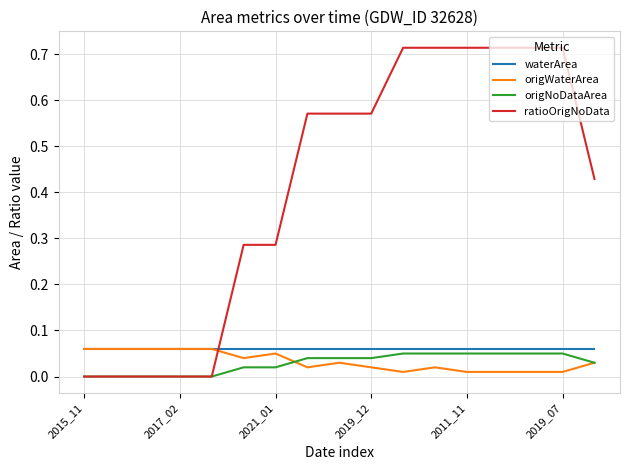

Which series ends up on top after the final intersection of waterArea and ratioOrigNoData?

ratioOrigNoData